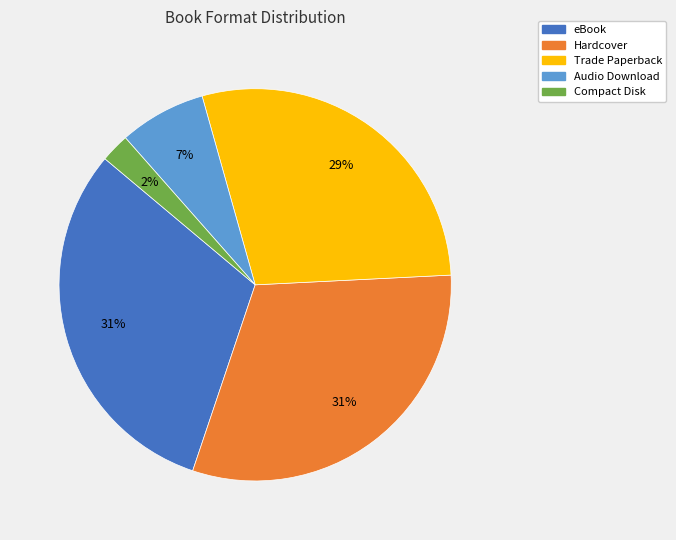

To the nearest percent, what is the difference between the largest and smallest slice percentages?

29%